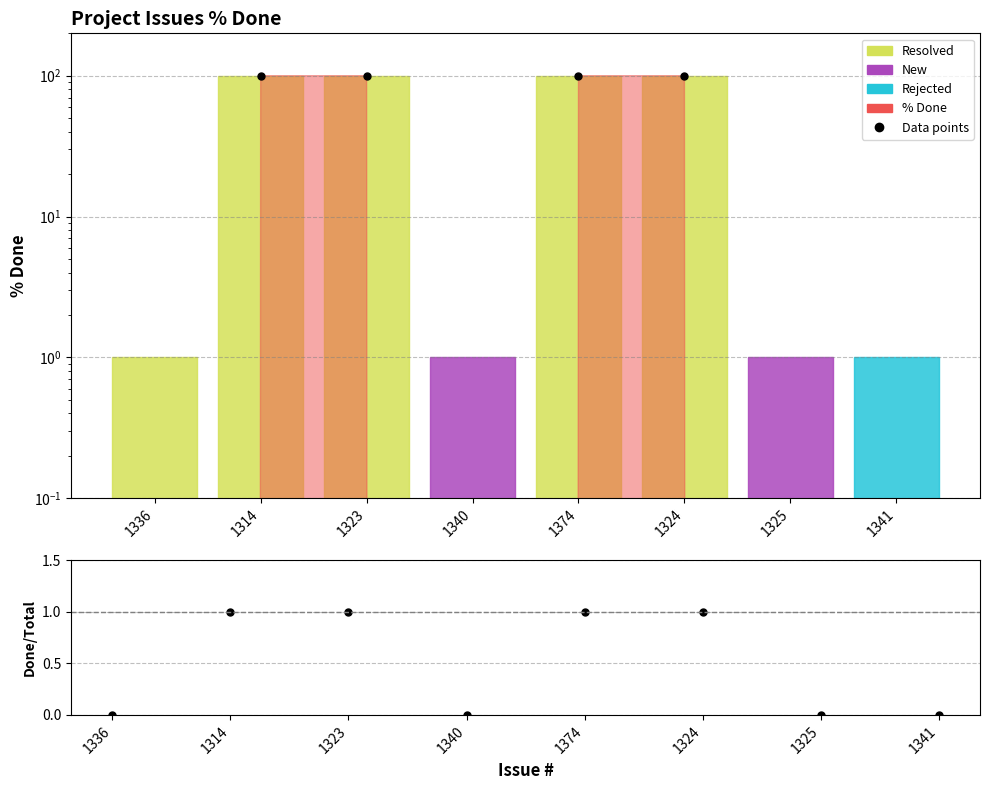

How many categories are shown in the chart?

8